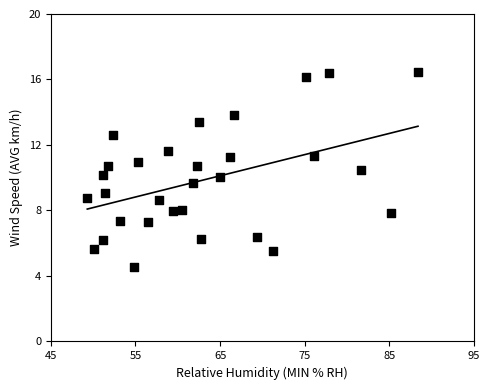

What is the range of X values (max minus min)?

39.1